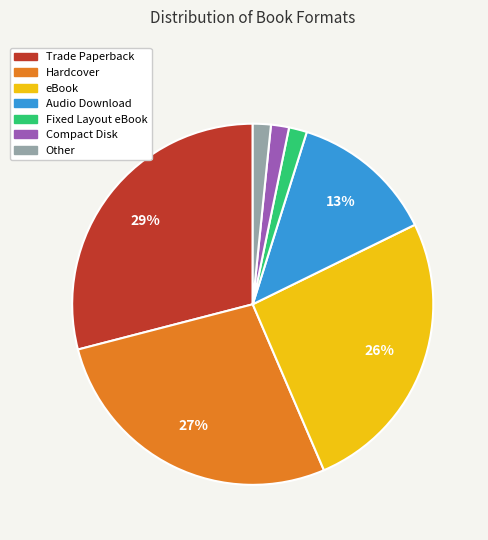

Is it true that eBook is 31% of the pie?

False